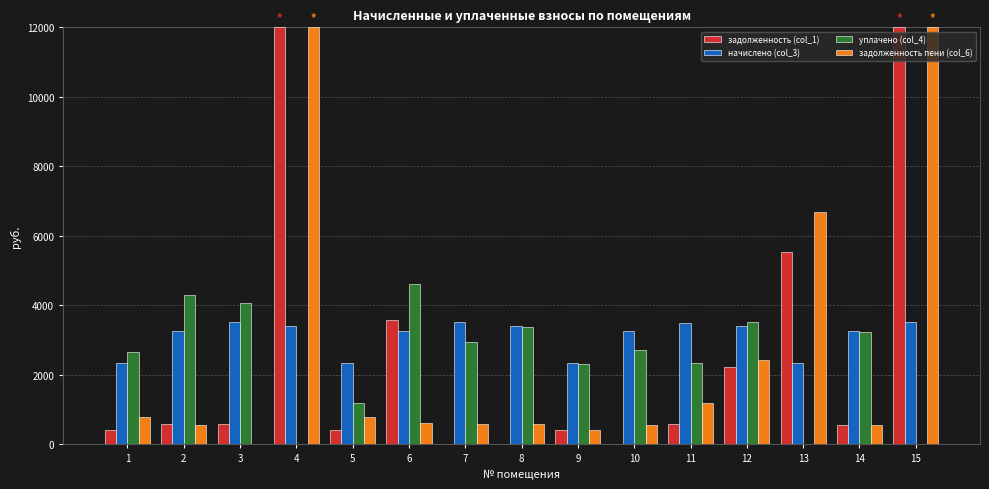

Is the value of задолженность пени (col_6) at 2 greater than the value of уплачено (col_4) at 12?

No